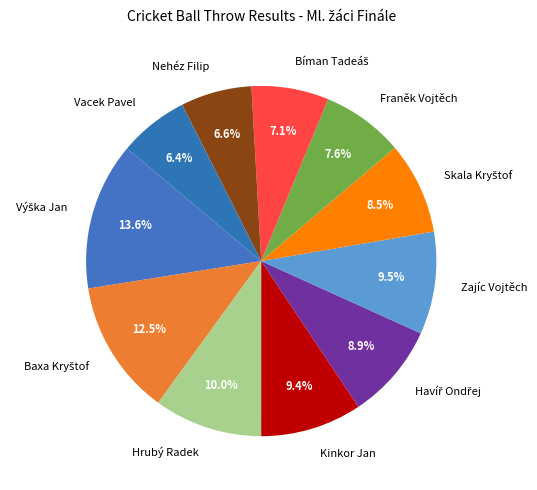

What percentage is NOT represented by Vacek Pavel?

93.6%